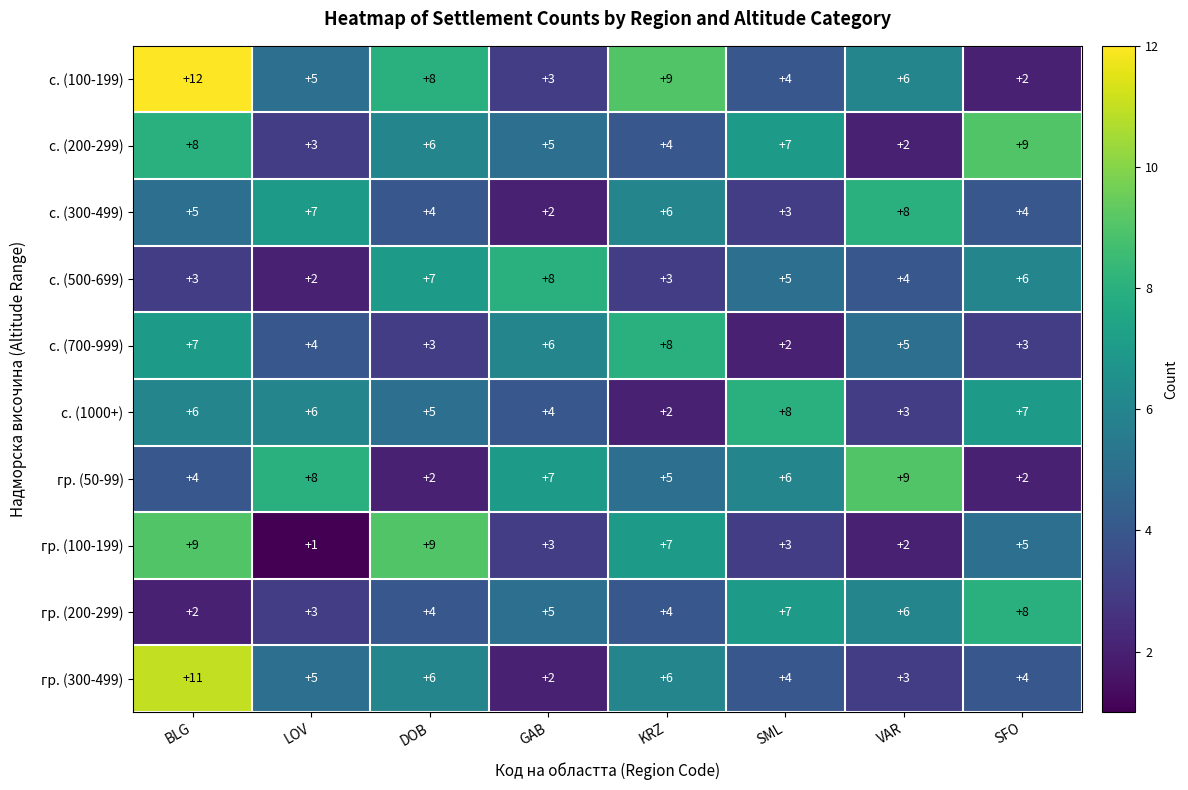

What is the difference between the с. (1000+) values at KRZ and LOV?

4